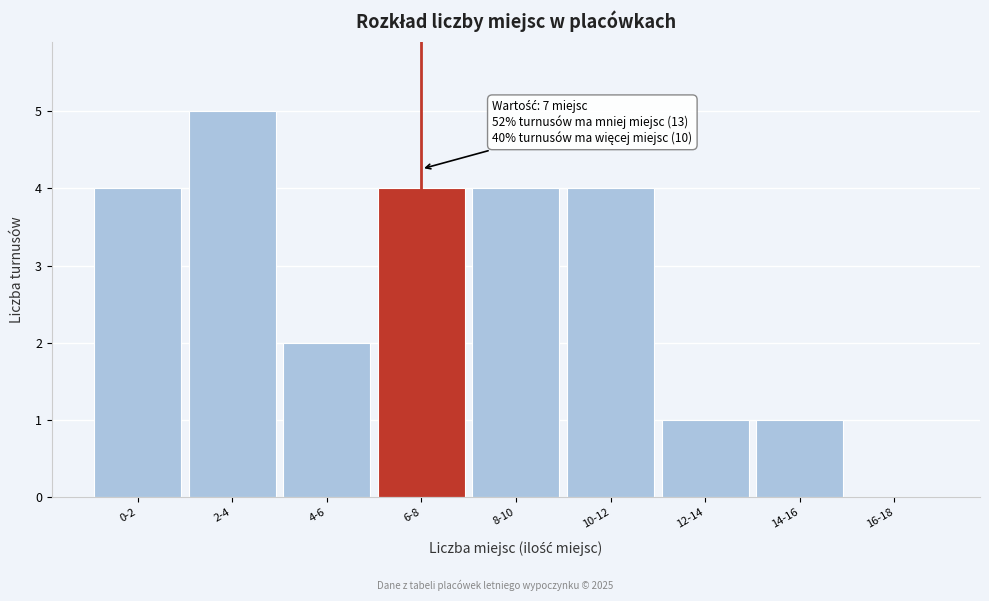

Reading left to right, extract all data points from this chart.

0-2=4	2-4=5	4-6=2	6-8=4	8-10=4	10-12=4	12-14=1	14-16=1	16-18=0